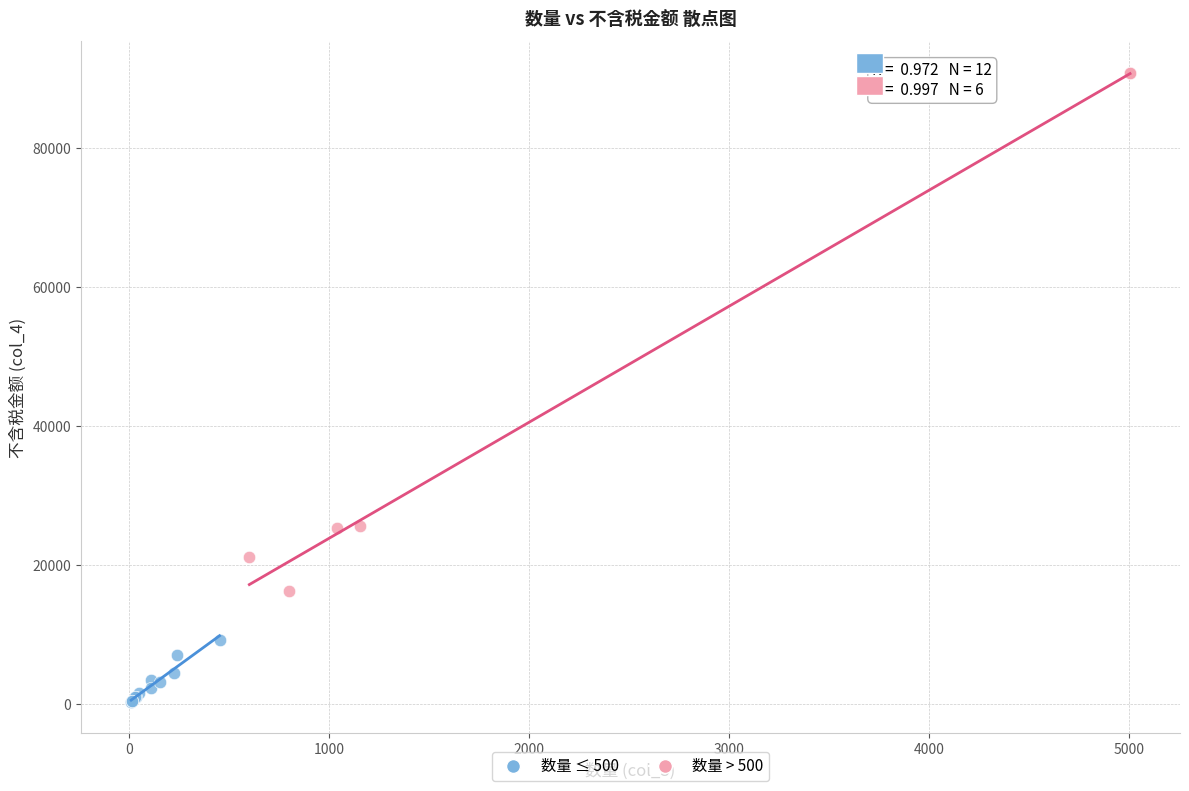

Which series contains the highest Y value?

数量 > 500